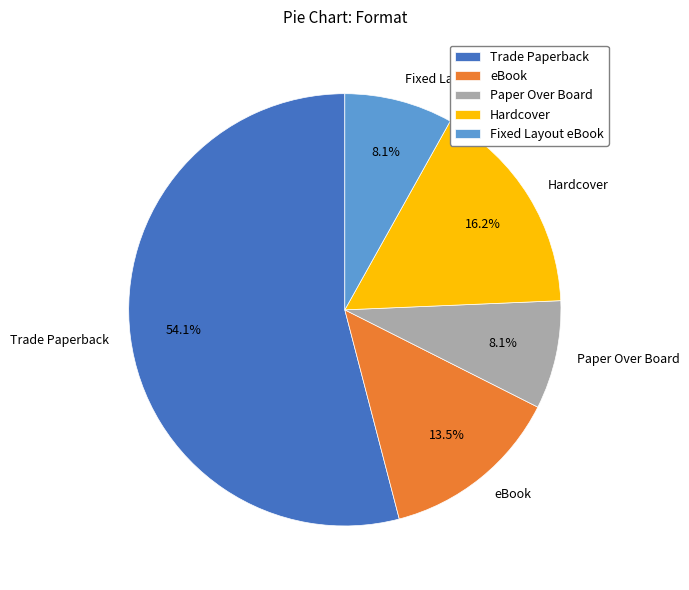

The Trade Paperback slice represents 64% of the pie. True or false?

False